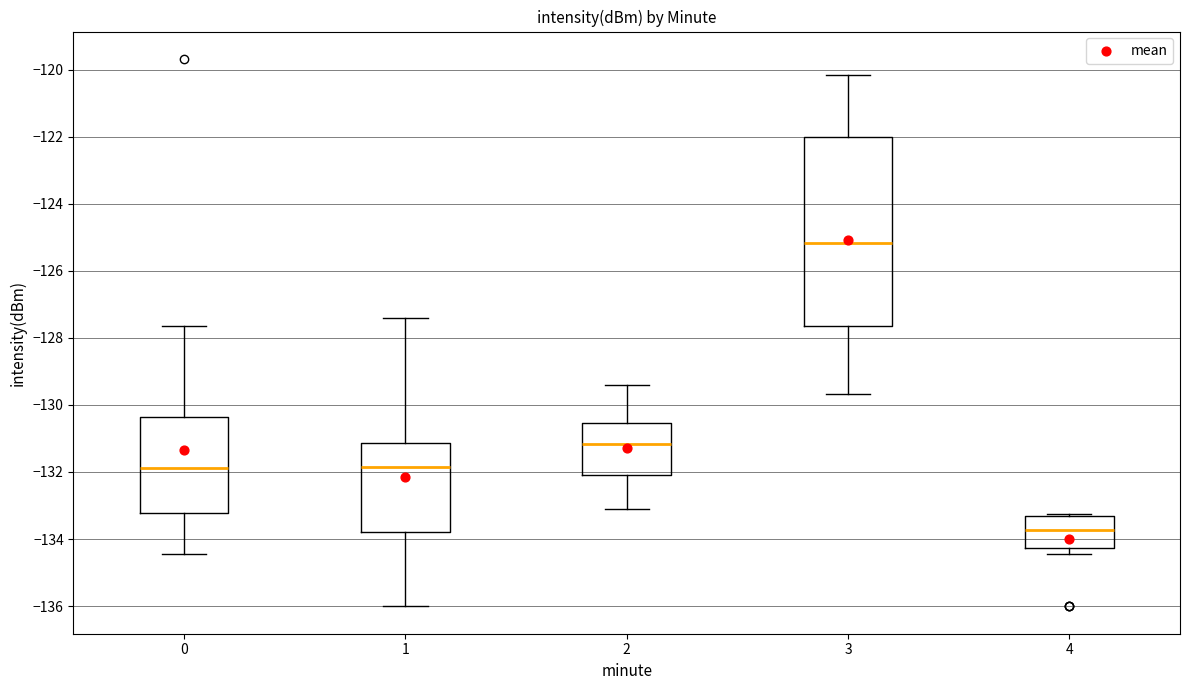

Reading left to right, transcribe this box plot: for each box, give where its median line is, the range the box spans, and where its two whiskers end, as read against the y-axis. The values are not printed on the chart, so give them approximately, as read against the axis.

0: median -131.8, box -133.2 to -130.4, whiskers -134.4 to -127.6
1: median -131.8, box -133.8 to -131.2, whiskers -136.0 to -127.4
2: median -131.2, box -132.0 to -130.6, whiskers -133.0 to -129.4
3: median -125.2, box -127.6 to -122.0, whiskers -129.6 to -120.2
4: median -133.8, box -134.2 to -133.4, whiskers -134.4 to -133.2